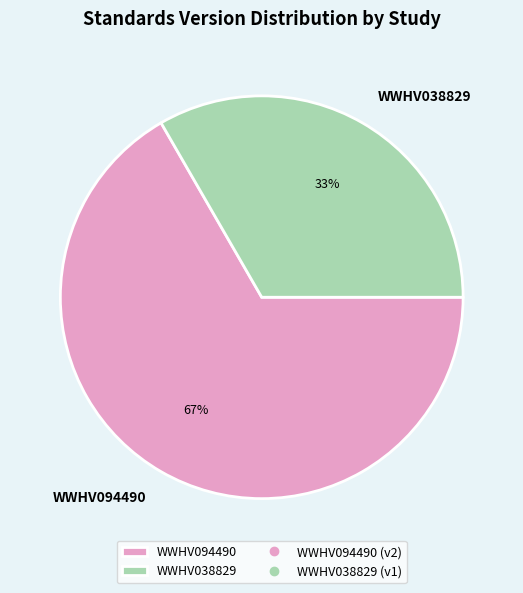

Is it true that WWHV094490 is 67% of the pie?

True